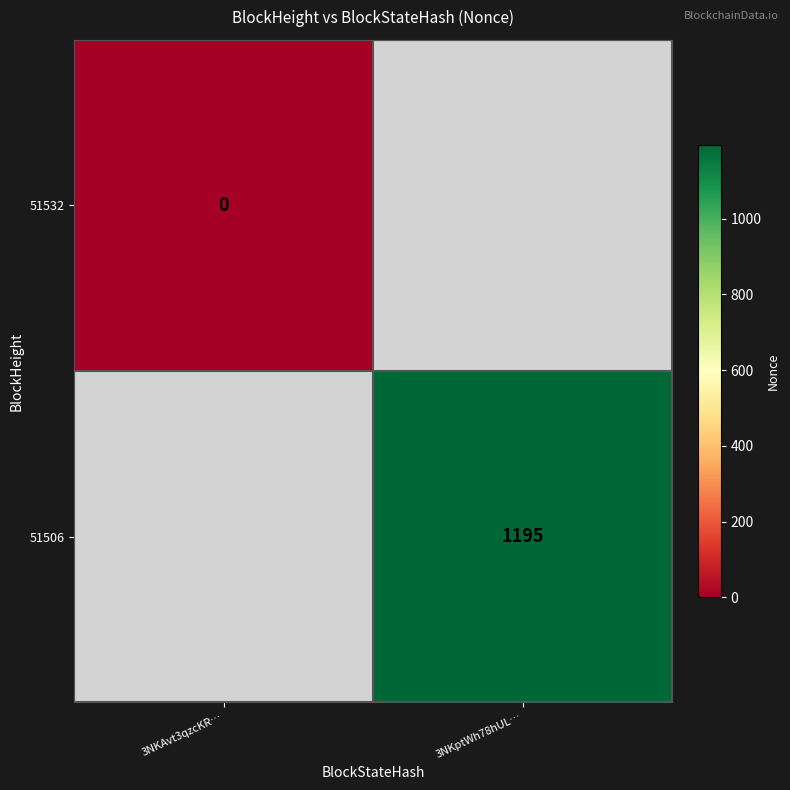

List the series in order of their overall mean, lowest first.

51532, 51506